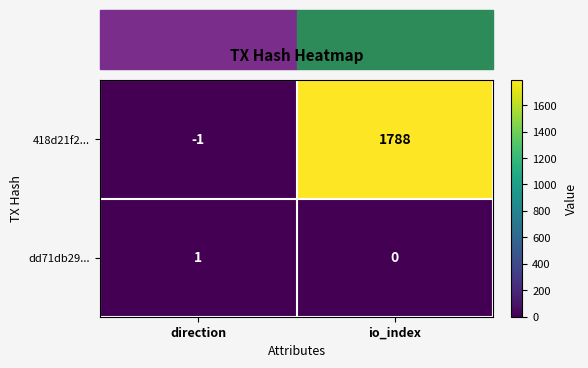

Which series has the largest total across all categories?

418d21f2...